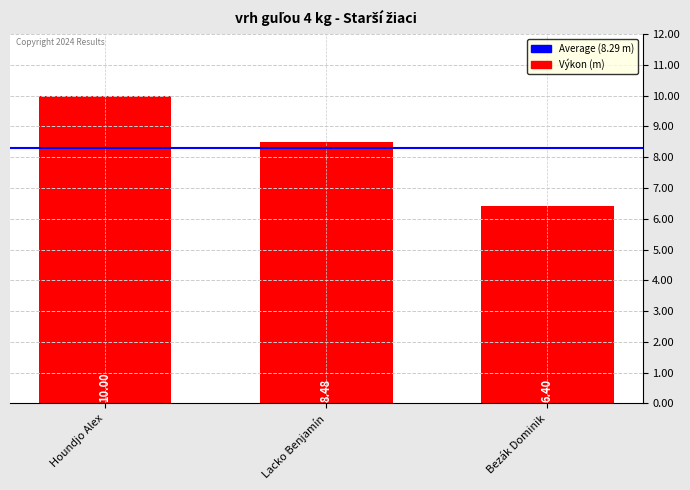

Reading left to right, transcribe all the data shown in this chart.

Houndjo Alex=10.0	Lacko Benjamín=8.5	Bezák Dominik=6.4